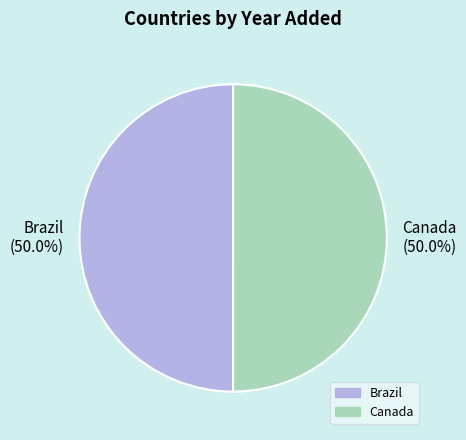

To the nearest percent, what is the combined percentage of Canada and Brazil?

100%